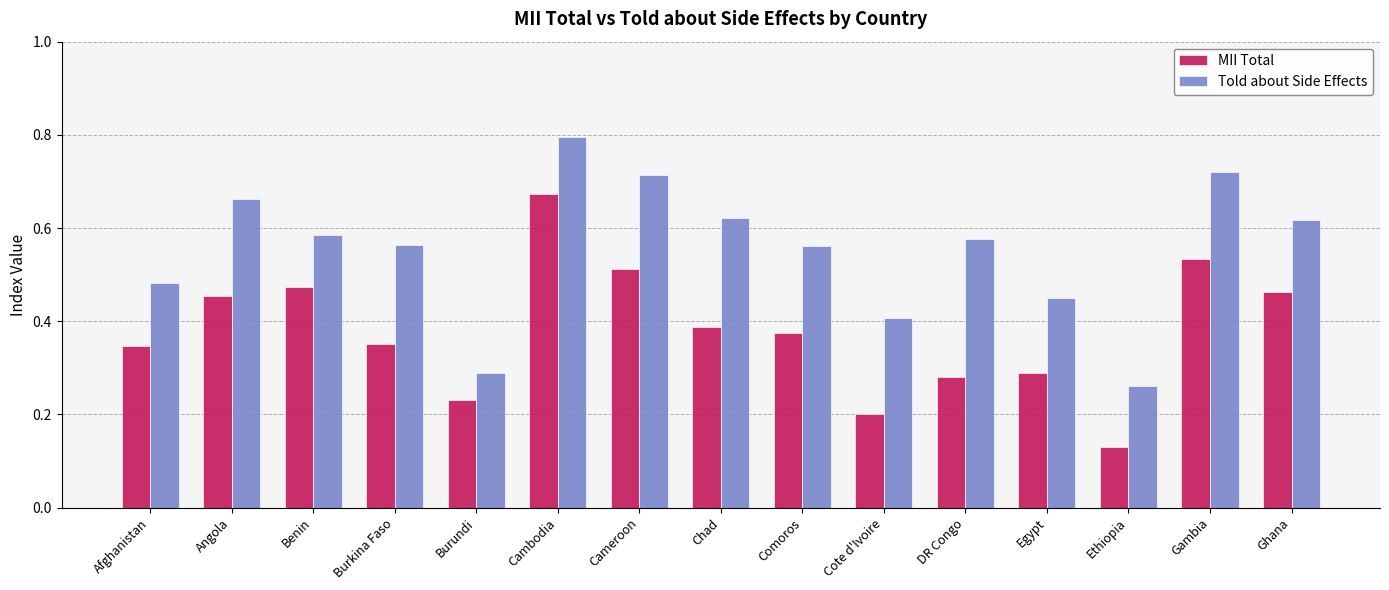

Between Burkina Faso and Ethiopia, which series saw the biggest shift?

Told about Side Effects